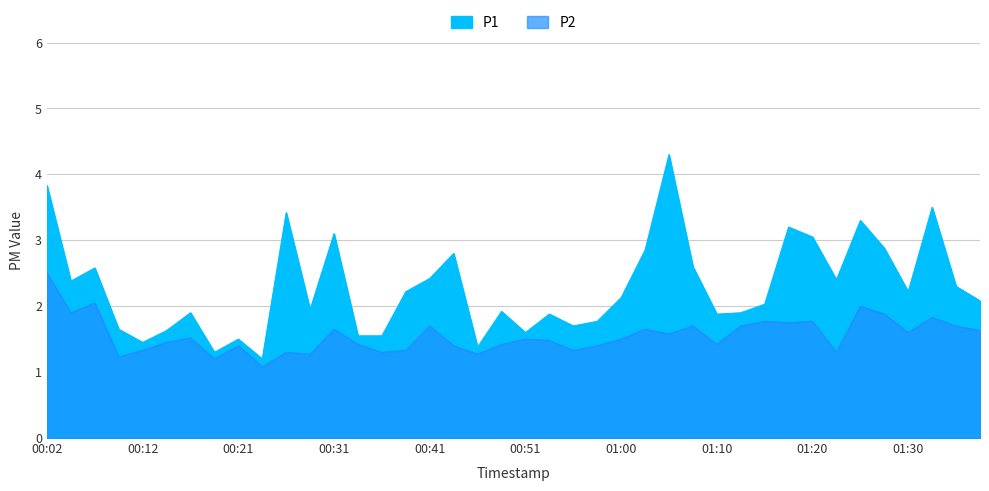

Which has a higher value, 00:19 or 00:36?

00:36